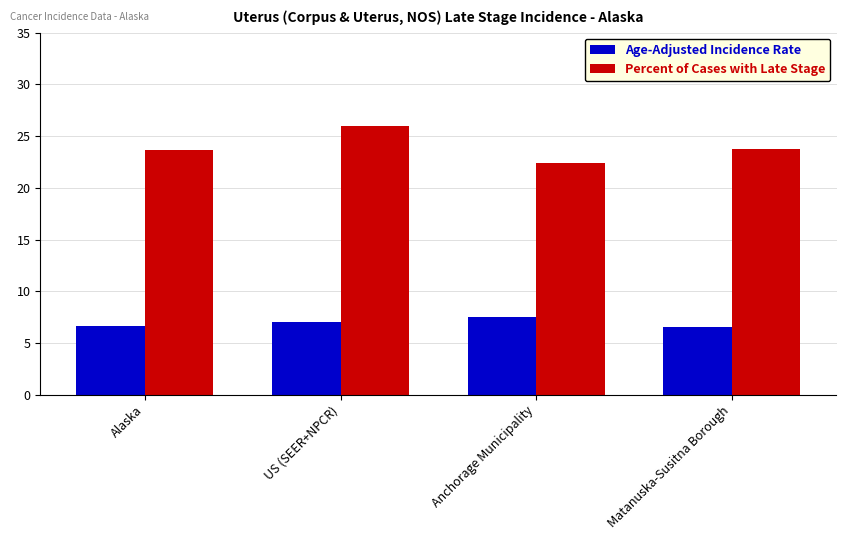

Rank the series by their maximum value, from highest to lowest.

Percent of Cases with Late Stage, Age-Adjusted Incidence Rate